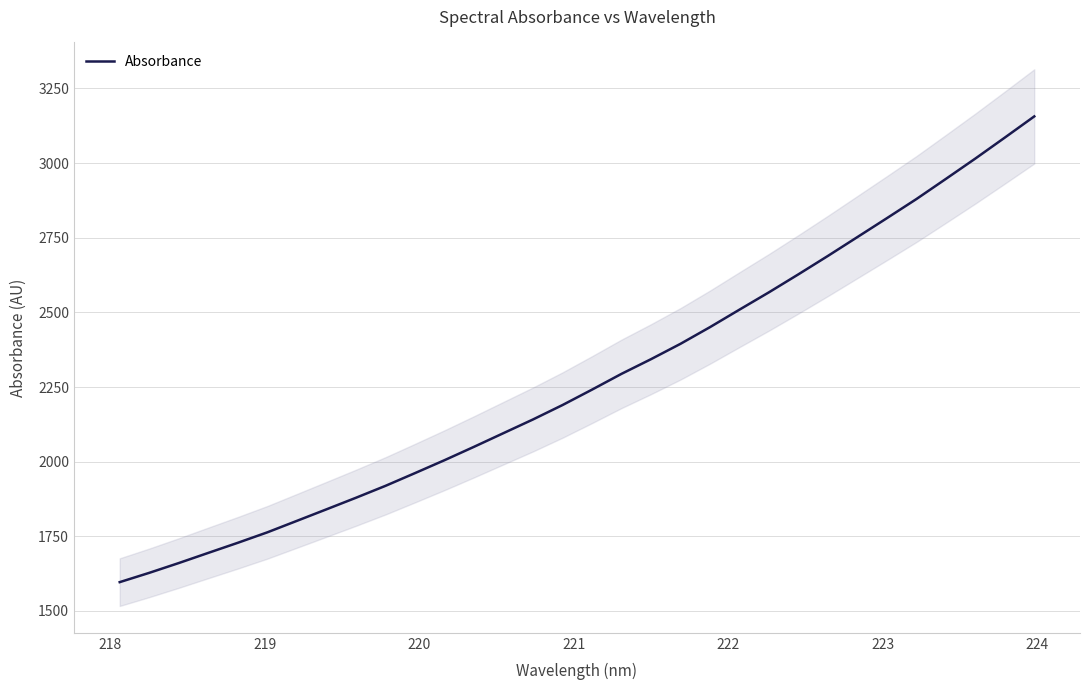

What is the highest value of the Absorbance series?

3156.5